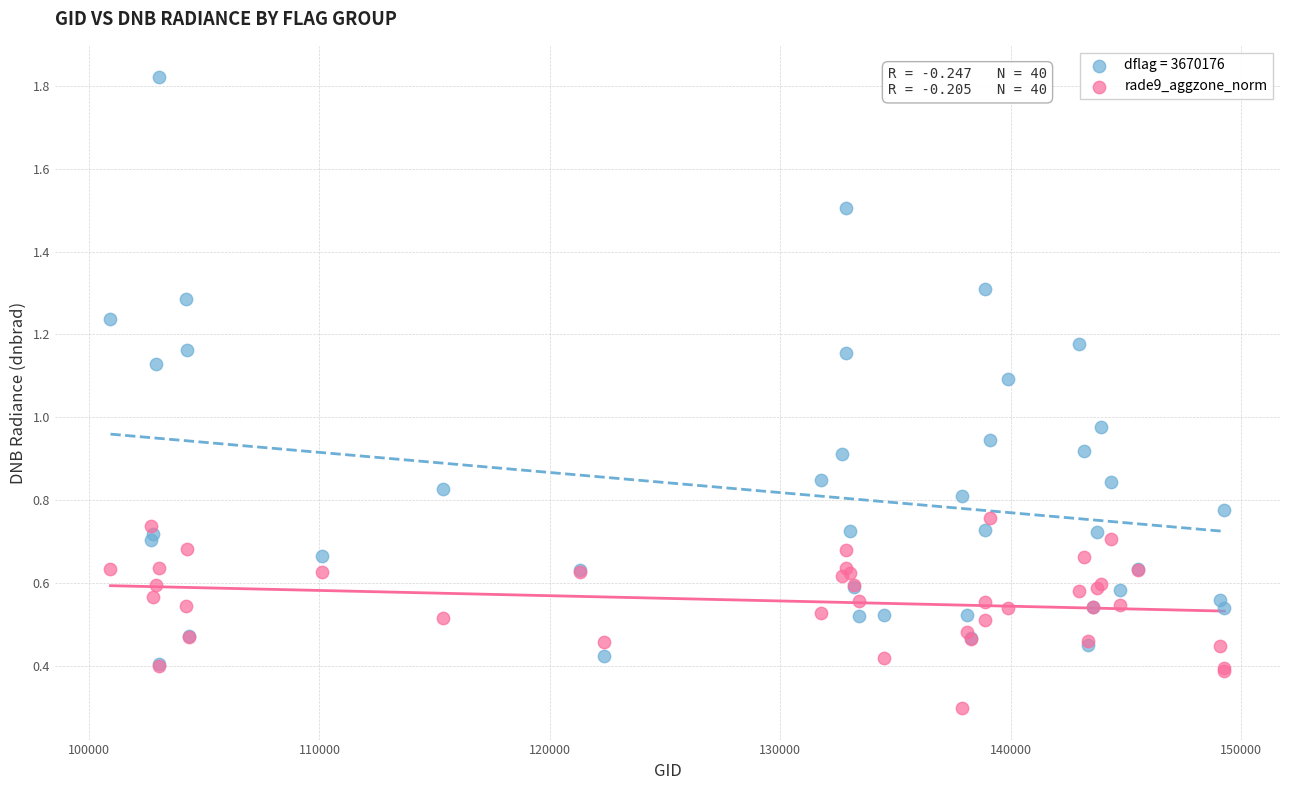

In the rade9_aggzone_norm series, what Y value is closest to 0?

0.3